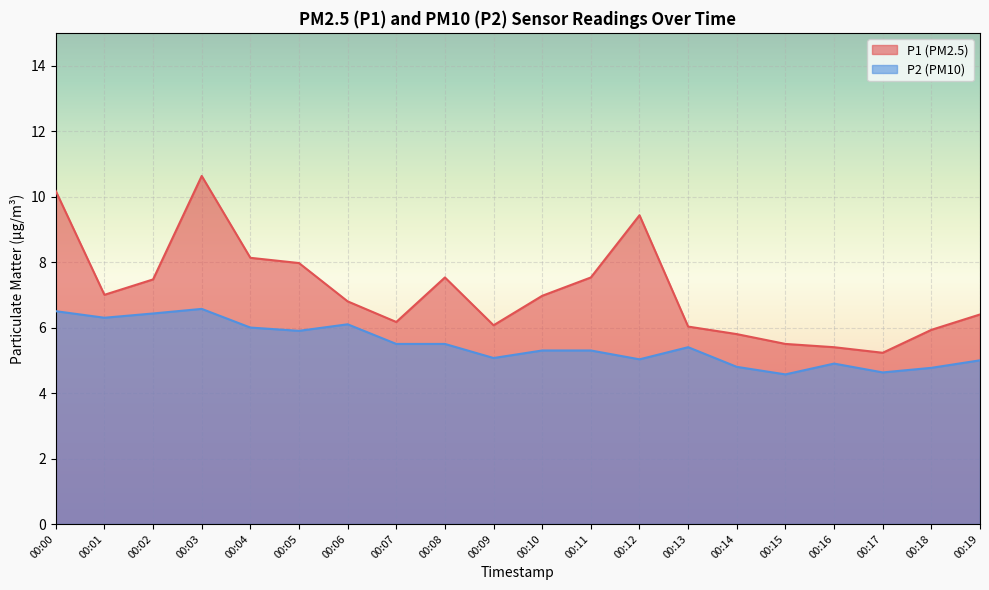

Reading left to right, extract all data points from this chart.

P1: 00:00=10.2	00:01=7.0	00:02=7.5	00:03=10.6	00:04=8.1	00:05=8.0	00:06=6.8	00:07=6.2	00:08=7.5	00:09=6.1	00:10=7.0	00:11=7.5	00:12=9.4	00:13=6.0	00:14=5.8	00:15=5.5	00:16=5.4	00:17=5.2	00:18=5.9	00:19=6.4
P2: 00:00=6.5	00:01=6.3	00:02=6.4	00:03=6.6	00:04=6.0	00:05=5.9	00:06=6.1	00:07=5.5	00:08=5.5	00:09=5.1	00:10=5.3	00:11=5.3	00:12=5.0	00:13=5.4	00:14=4.8	00:15=4.6	00:16=4.9	00:17=4.6	00:18=4.8	00:19=5.0